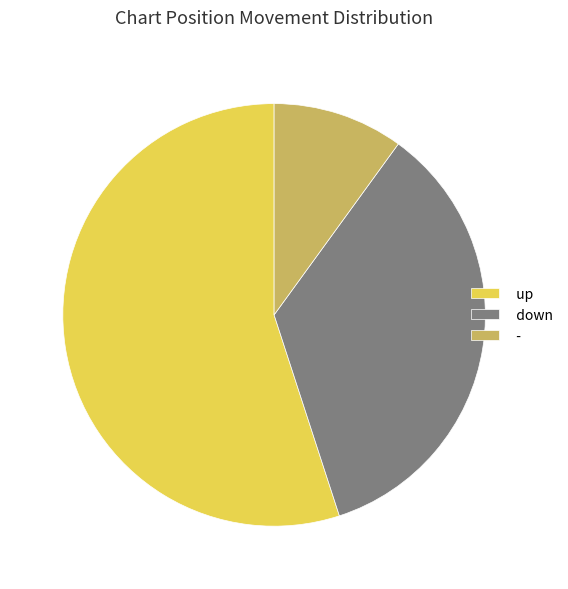

The - slice represents 22% of the pie. True or false?

False